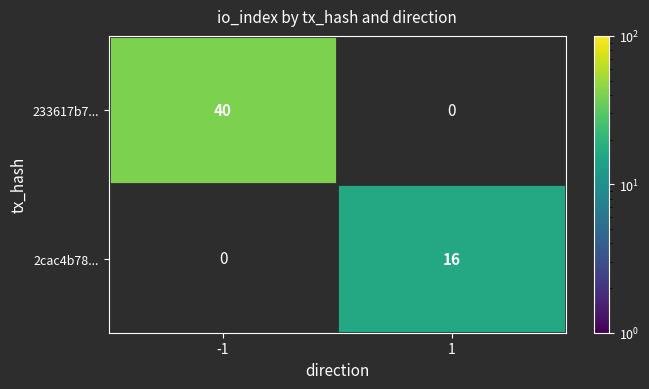

Is it true that 2cac4b78... equals 16 at 1?

True